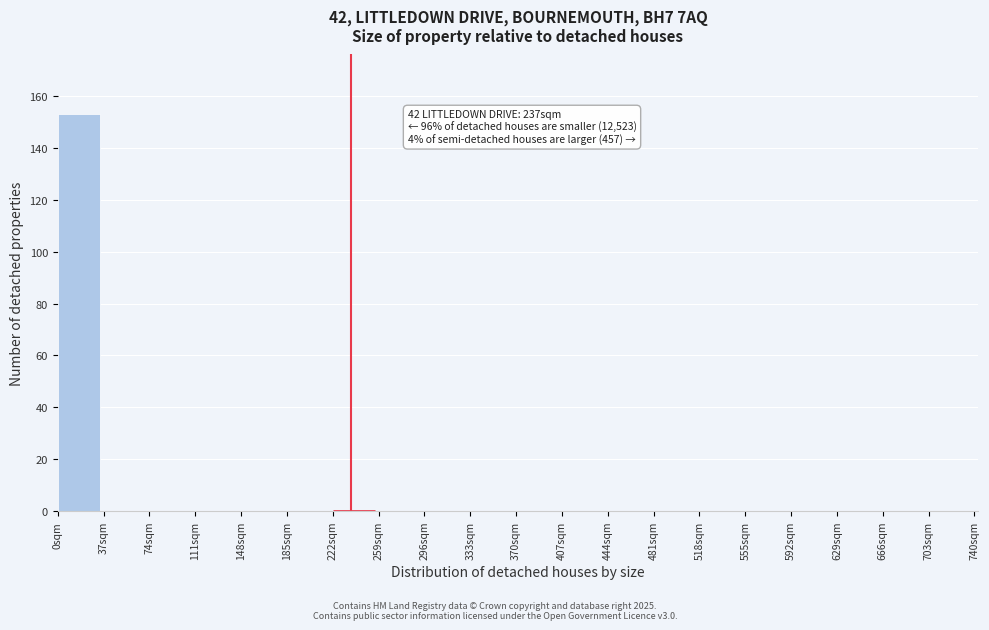

Which range on the x-axis has the tallest bar?

0 to 37